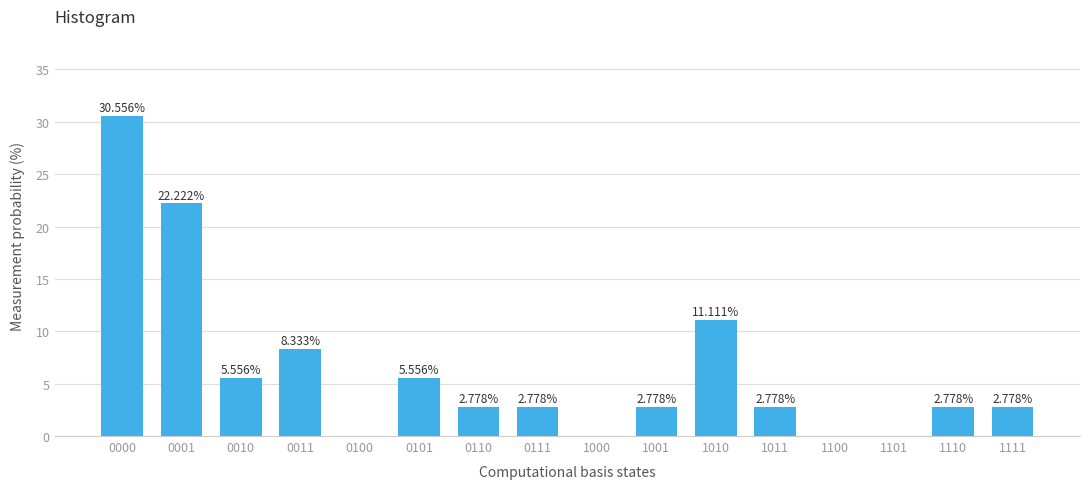

What is the change in value from 0000 to 1000?

-30.6